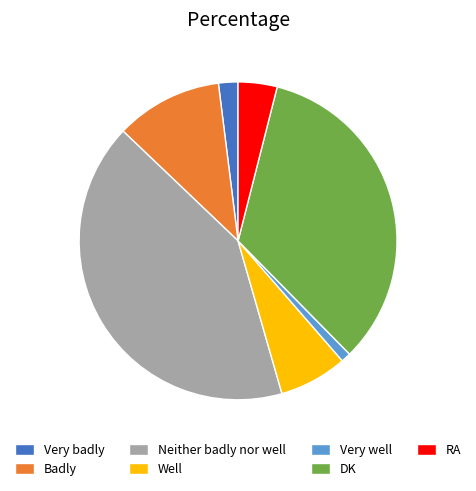

Rank the categories by value from highest to lowest.

Neither badly nor well, DK, Badly, Well, RA, Very badly, Very well